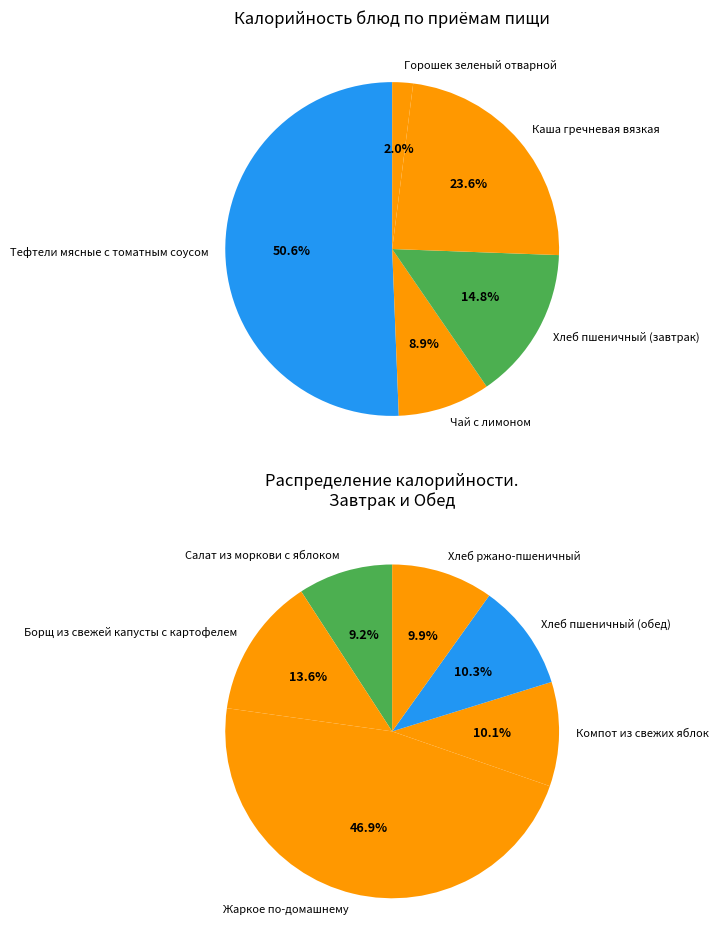

Rank the categories by value from lowest to highest.

Горошек зеленый отварной, Чай с лимоном, Салат из моркови с яблоком, Хлеб ржано-пшеничный, Компот из свежих яблок, Хлеб пшеничный (обед), Борщ из свежей капусты с картофелем, Хлеб пшеничный (завтрак), Каша гречневая вязкая, Жаркое по-домашнему, Тефтели мясные с томатным соусом